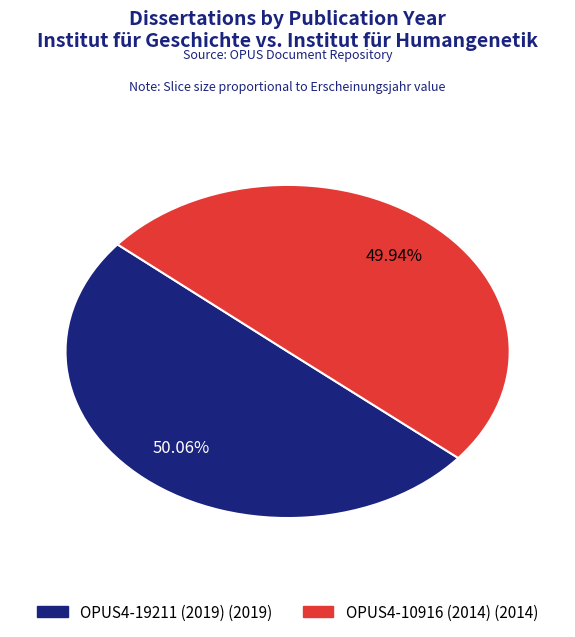

The OPUS4-10916 (2014) slice represents 50% of the pie. True or false?

True